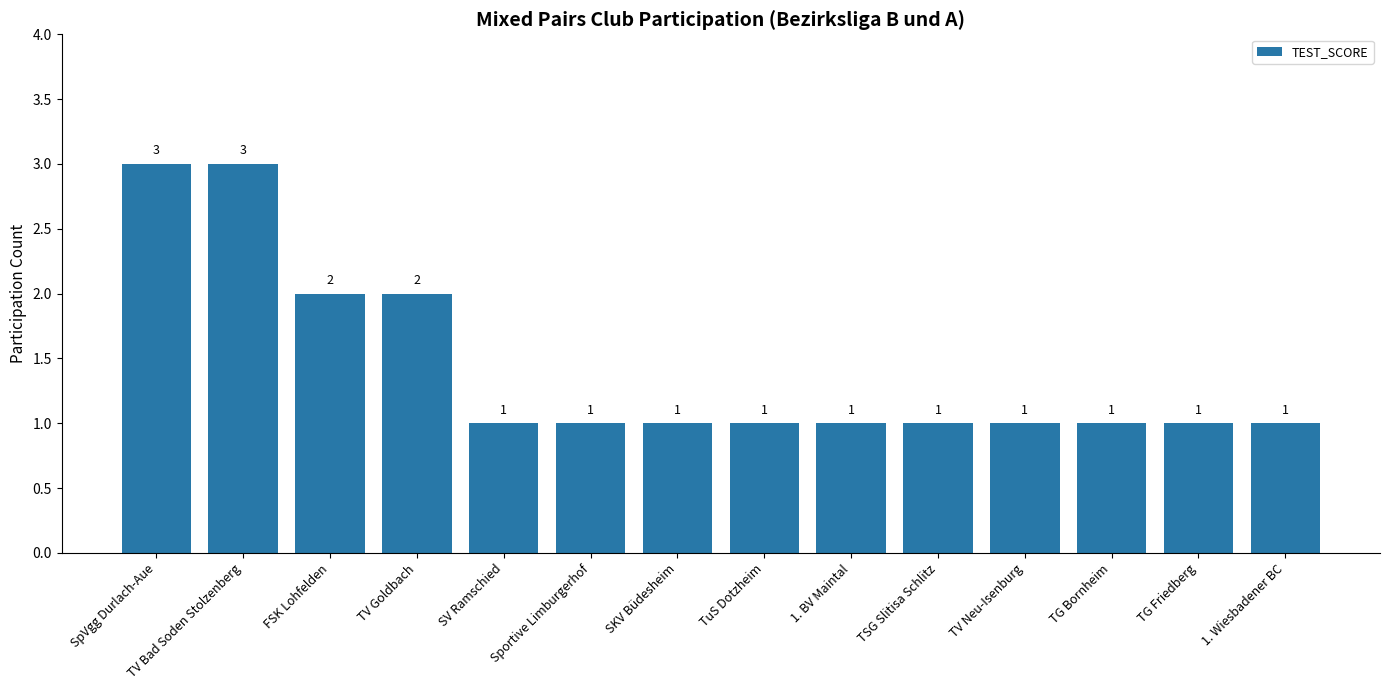

Is it true that the value at TV Neu-Isenburg is 1?

True